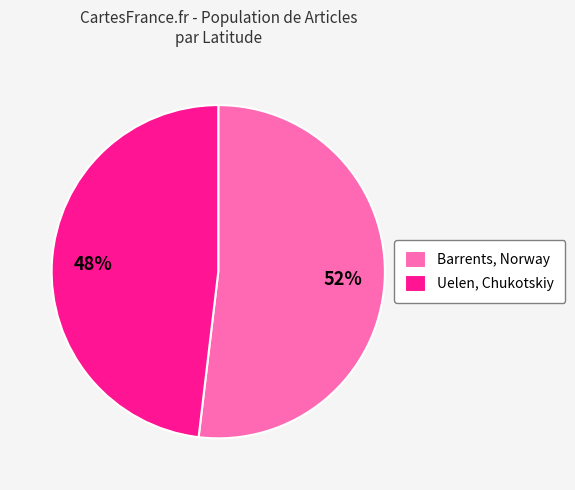

What is the smallest slice in the pie chart?

Uelen, Chukotskiy